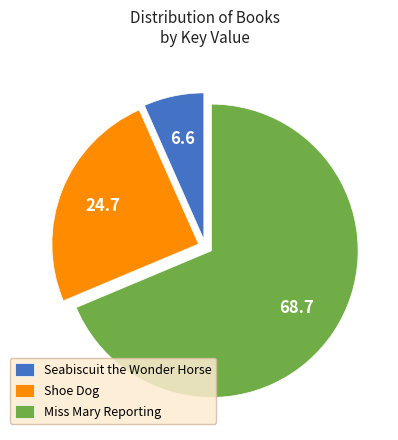

Between Miss Mary Reporting and Shoe Dog, which is larger?

Miss Mary Reporting